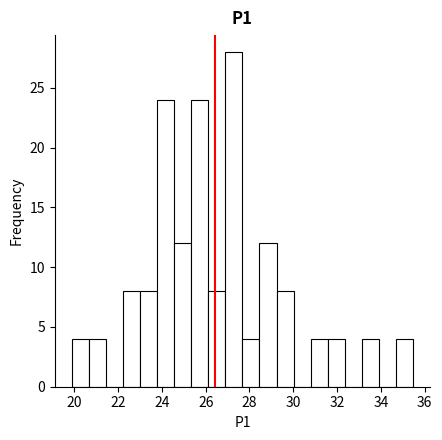

Around what value on the x-axis is the tallest bar? Give the approximate position of its centre, as read against the axis.

27.2